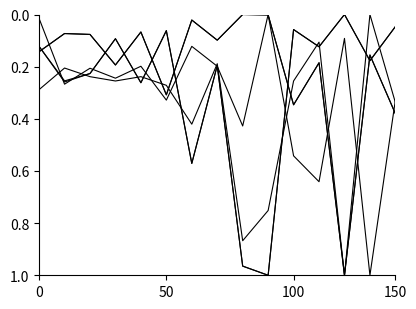

Is it true that first_home equals 0.0 at 11?

False